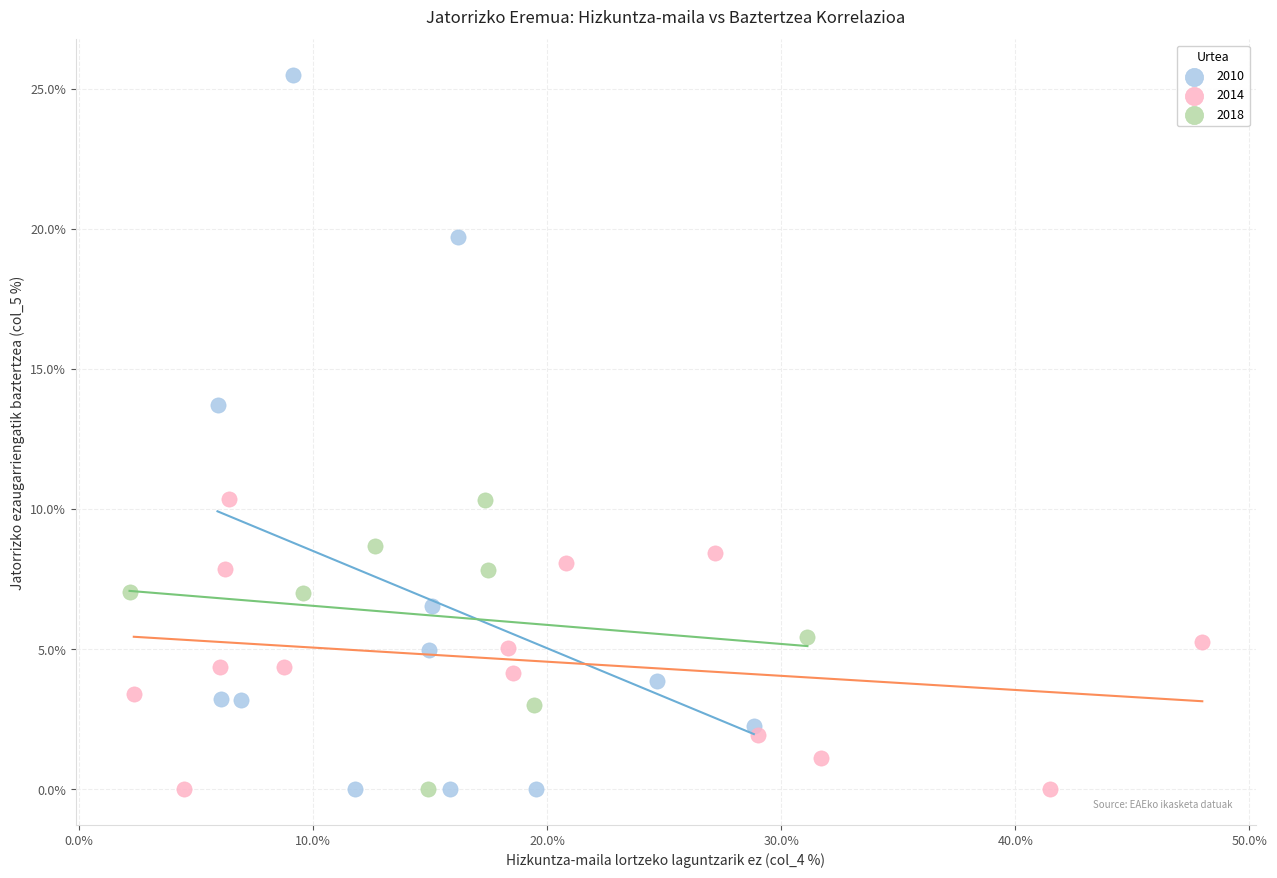

What are all the series names shown in the legend?

2010, 2014, 2018